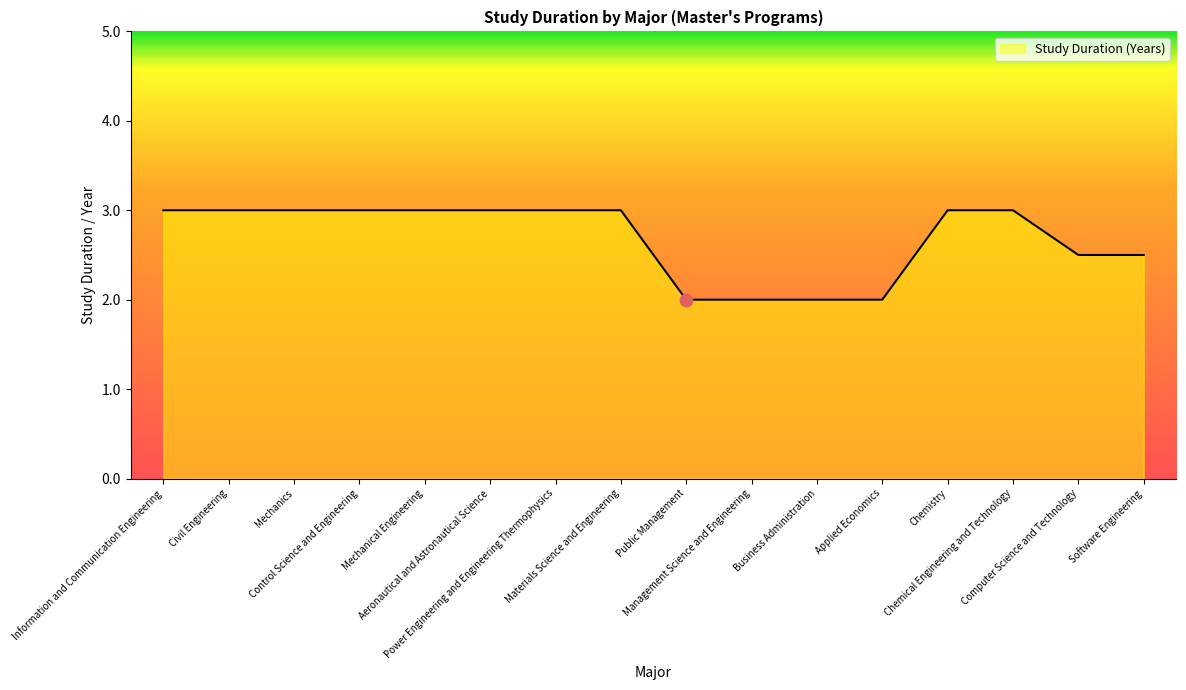

Between Applied Economics and Materials Science and Engineering, which is larger?

Materials Science and Engineering